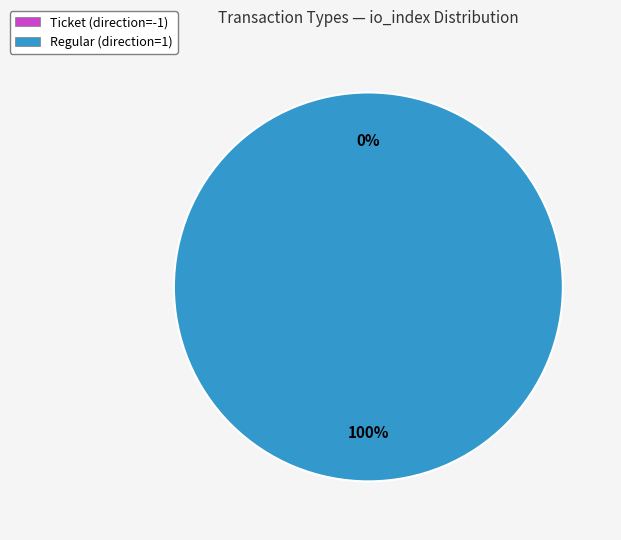

Does Regular (direction=1) account for over 50% of the chart?

Yes